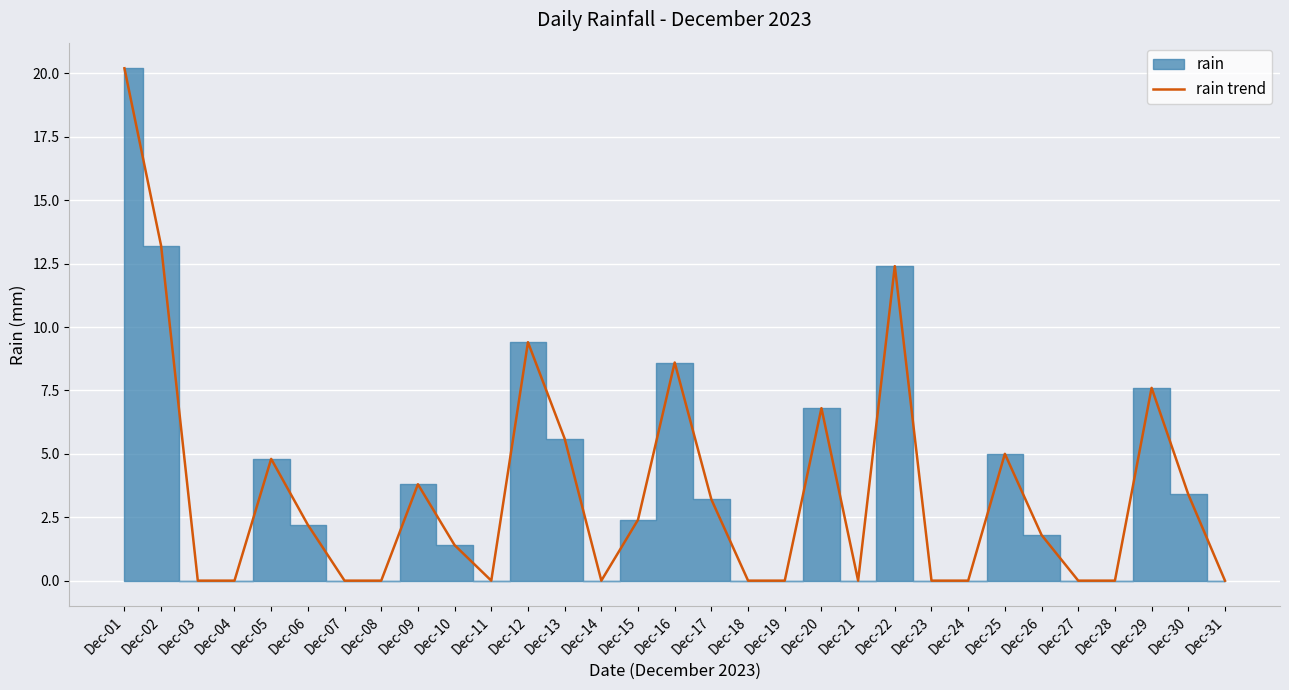

What is the greatest value displayed?

20.2